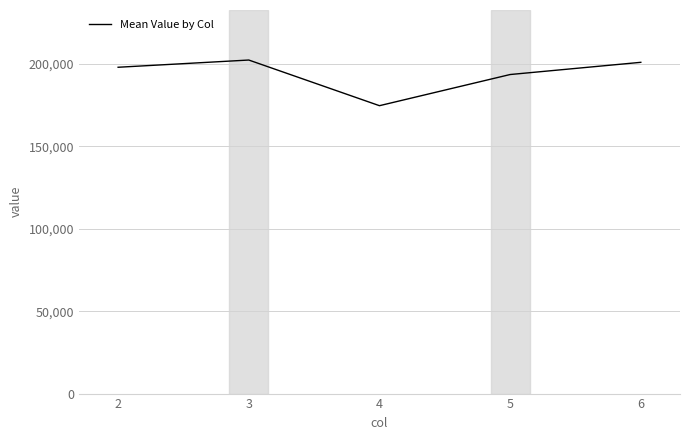

True or false: there are more than 1 points higher than both neighbors.

False